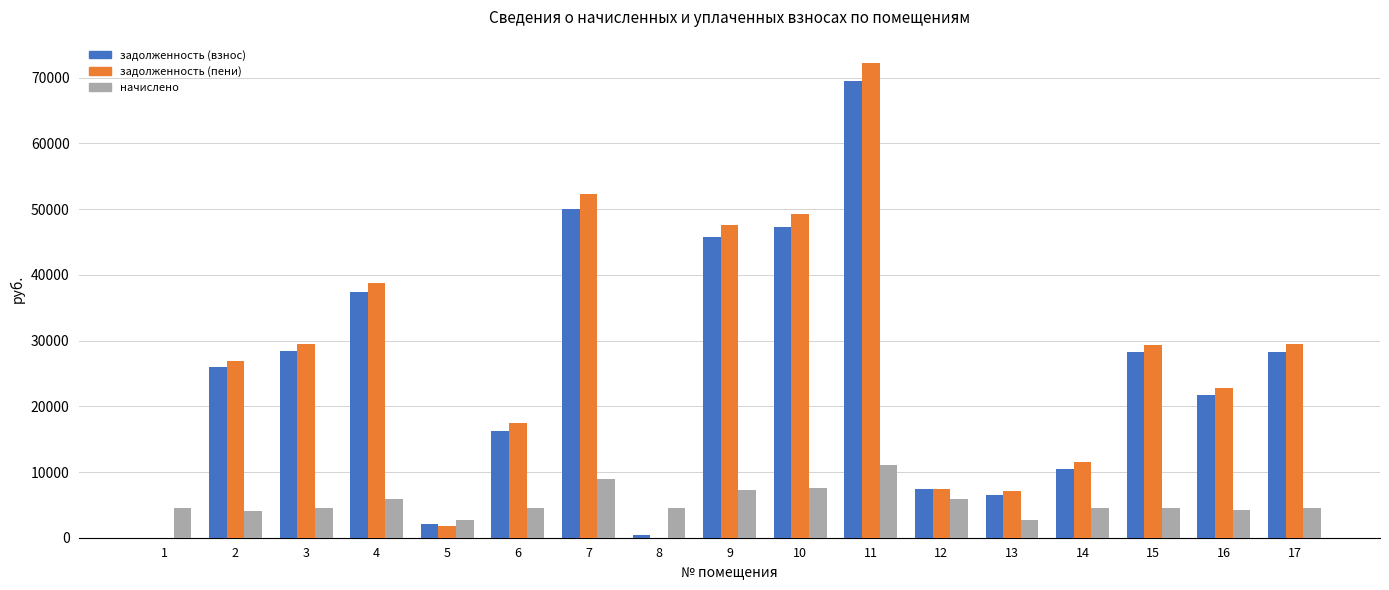

The начислено series shows 4004.3 at 7. True or false?

False